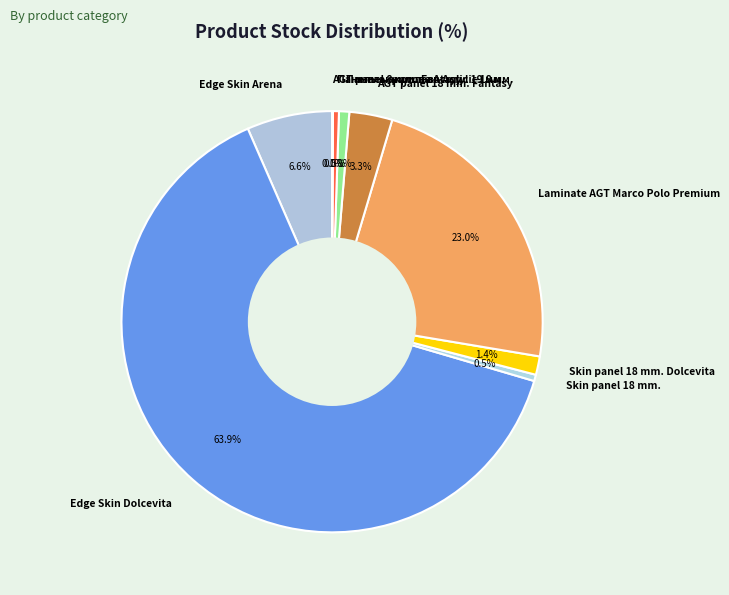

What percentage is the Laminate AGT Marco Polo Premium slice, to the nearest percent?

23%